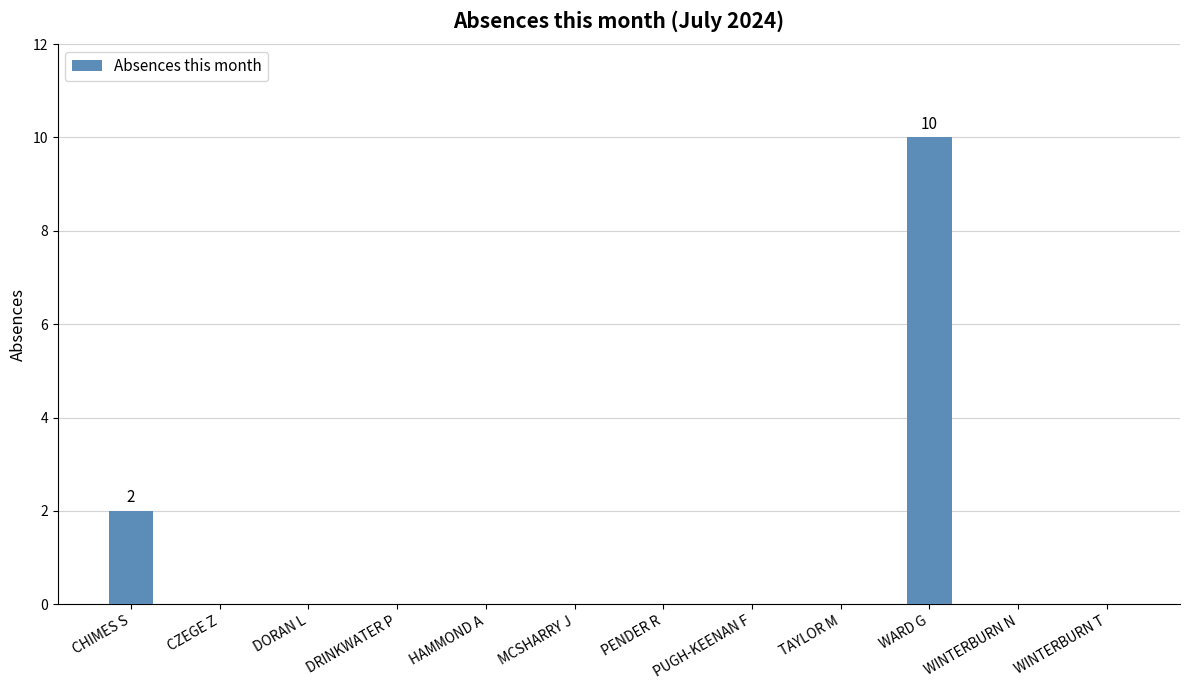

At which label is the value closest to 5?

CHIMES S